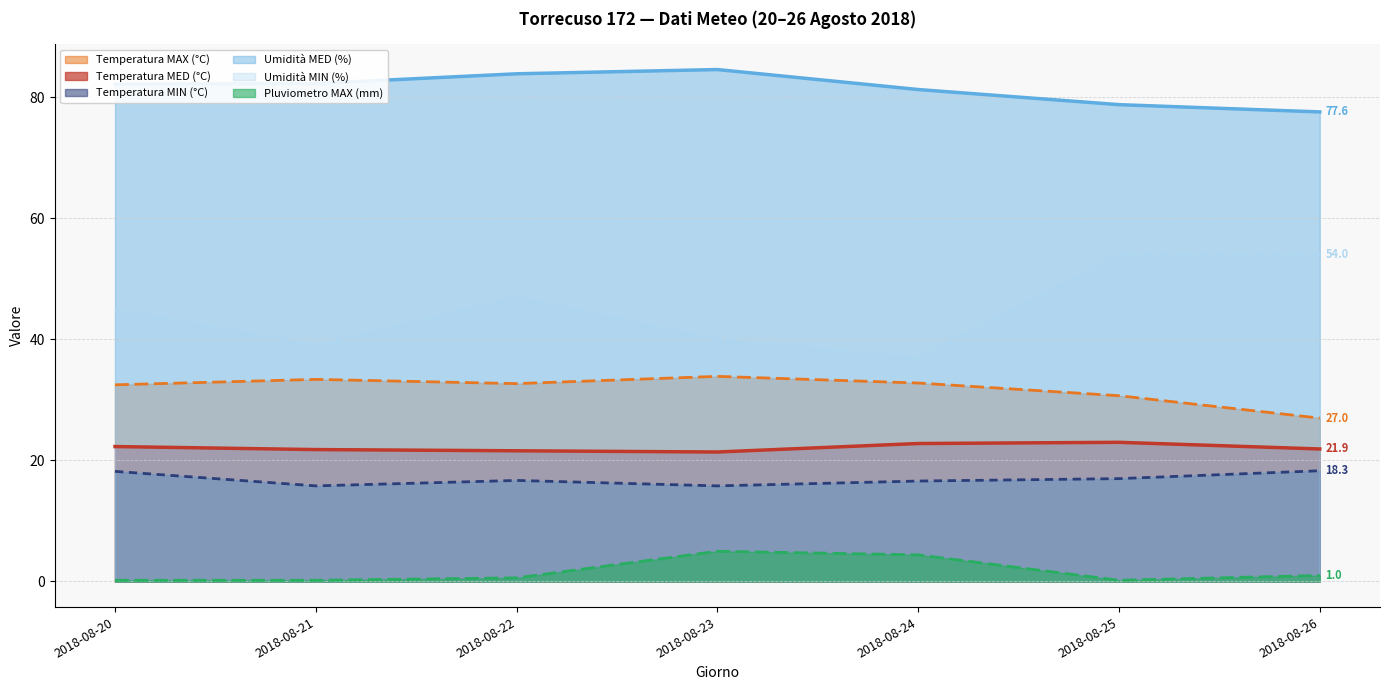

Which category has the highest value in the Pluviometro MAX (mm) series?

2018-08-23